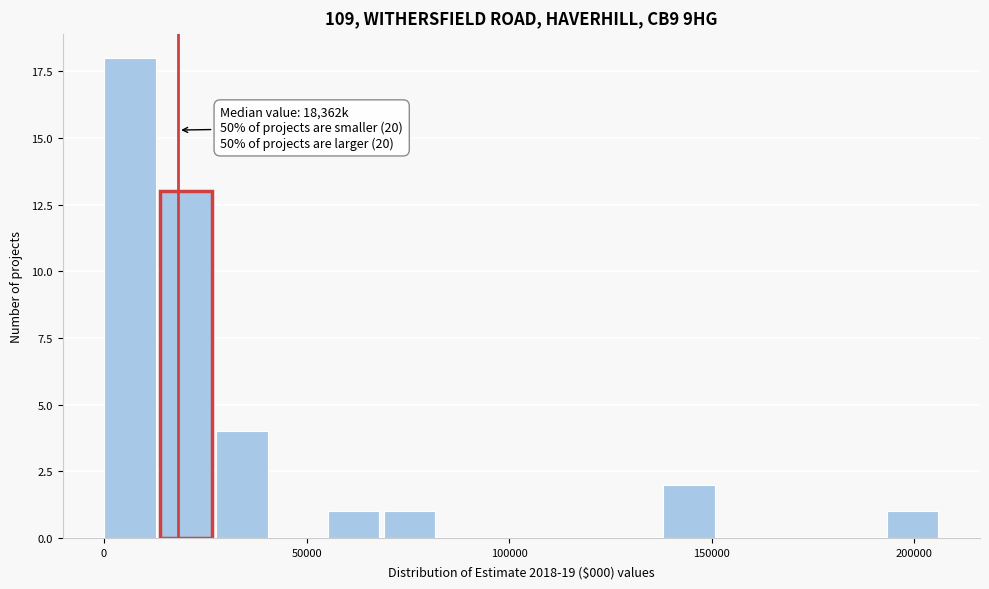

Read against the x-axis, roughly where is the centre of the tallest bar?

5000